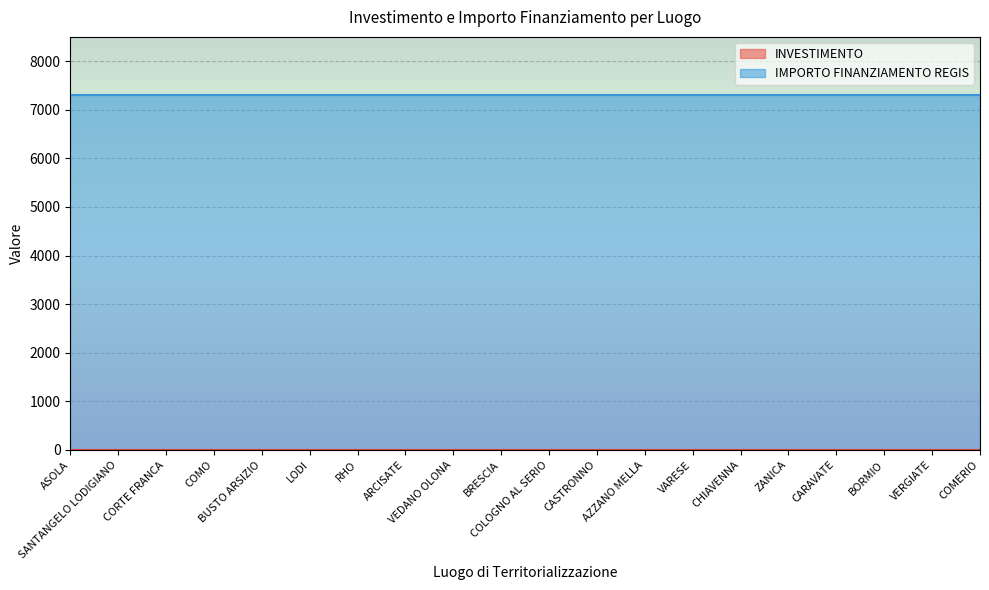

The value of IMPORTO FINANZIAMENTO REGIS at AZZANO MELLA is 12395.9. True or false?

False